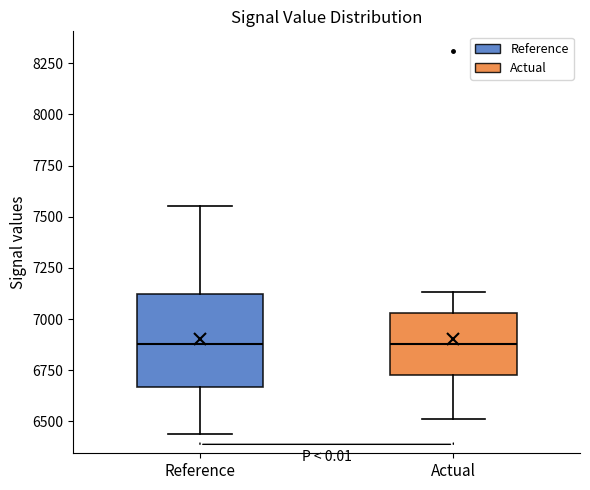

Reading left to right, transcribe this box plot: for each box, give where its median line is, the range the box spans, and where its two whiskers end, as read against the y-axis. The values are not printed on the chart, so give them approximately, as read against the axis.

Reference: median 6900, box 6650 to 7100, whiskers 6450 to 7550
Actual: median 6900, box 6750 to 7050, whiskers 6500 to 7150